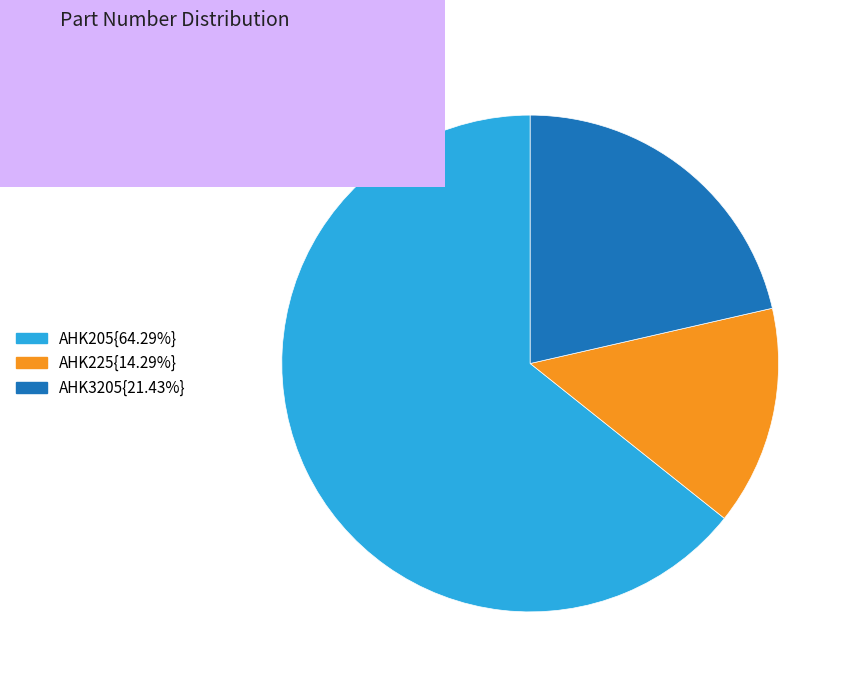

Approximately how many times larger is the value at AHK3205{21.43%} compared to AHK205{64.29%}?

0.3